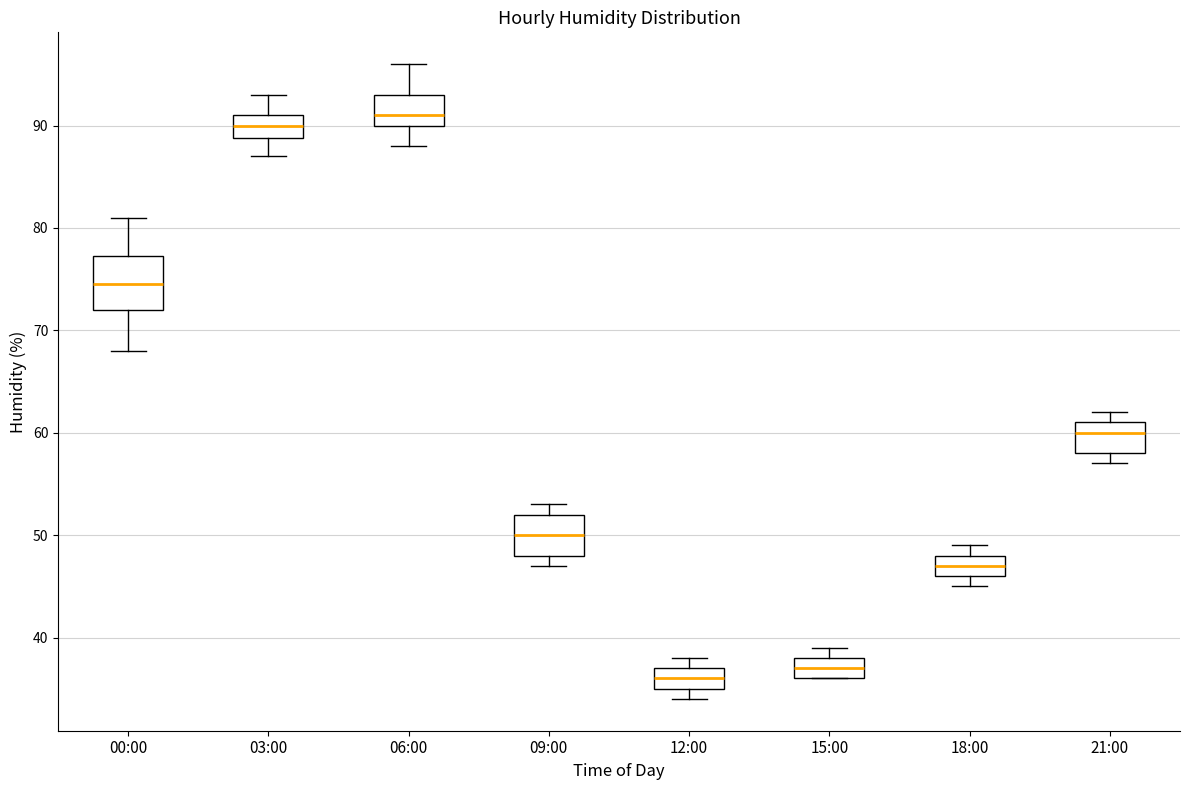

Where does the lower whisker of the box for 06:00 end on the y-axis? The values are not printed on the chart, so give them approximately, as read against the axis.

88